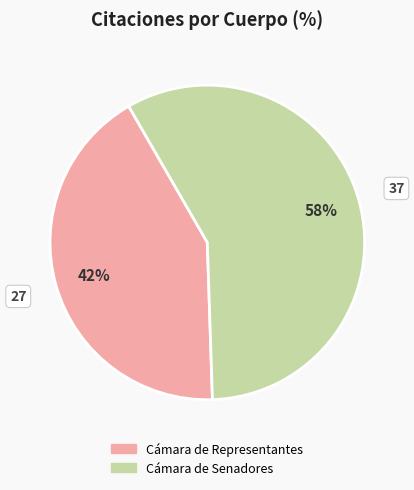

To the nearest percent, what portion does Cámara de Senadores represent?

58%